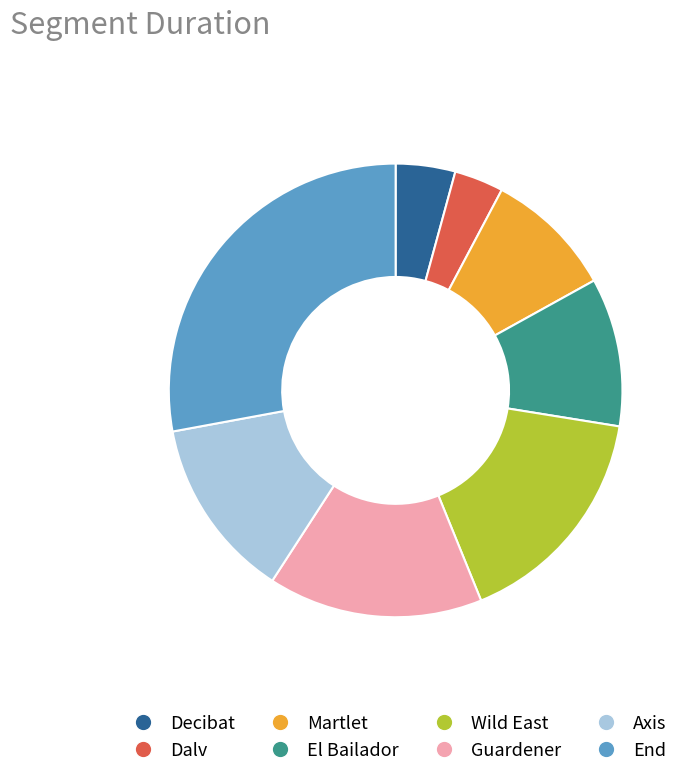

Between Axis and End, which is larger?

End